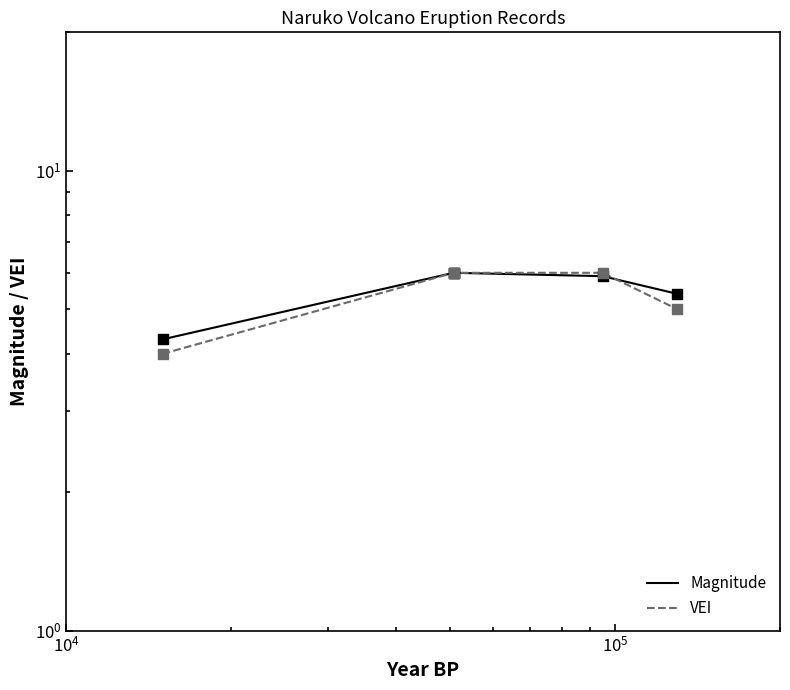

Which series has the widest spread of Y values?

VEI